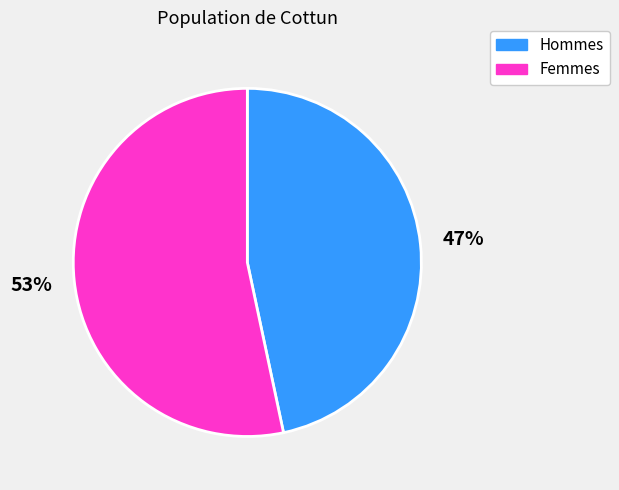

Rank the categories by value from highest to lowest.

Femmes, Hommes